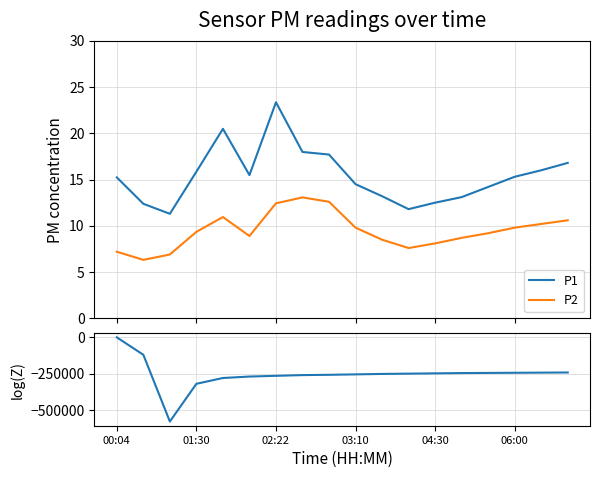

What is the highest value of the P1 series?

23.4